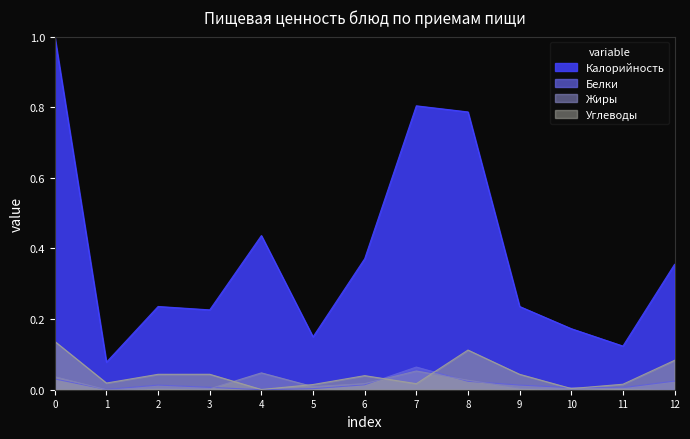

True or false: Калорийность and Жиры intersect in this chart.

False